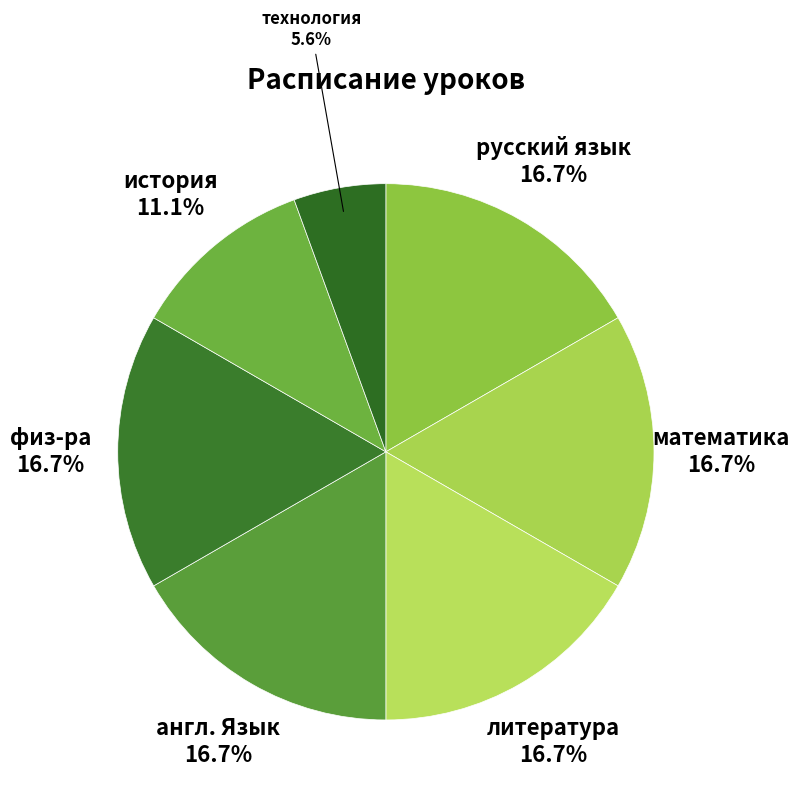

How many slices are in this pie chart?

7